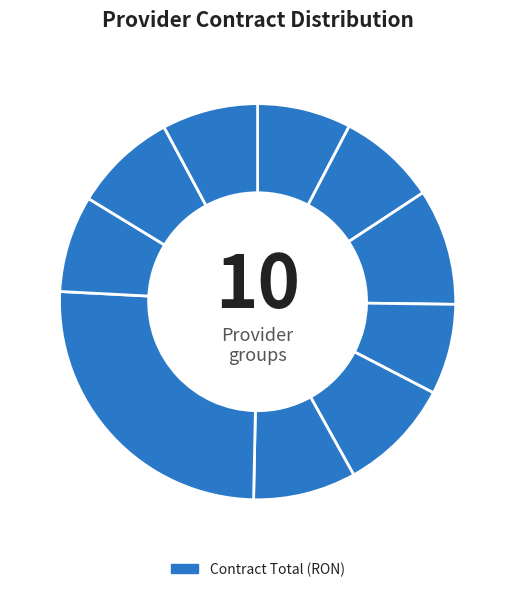

How many segments does this pie chart have?

10